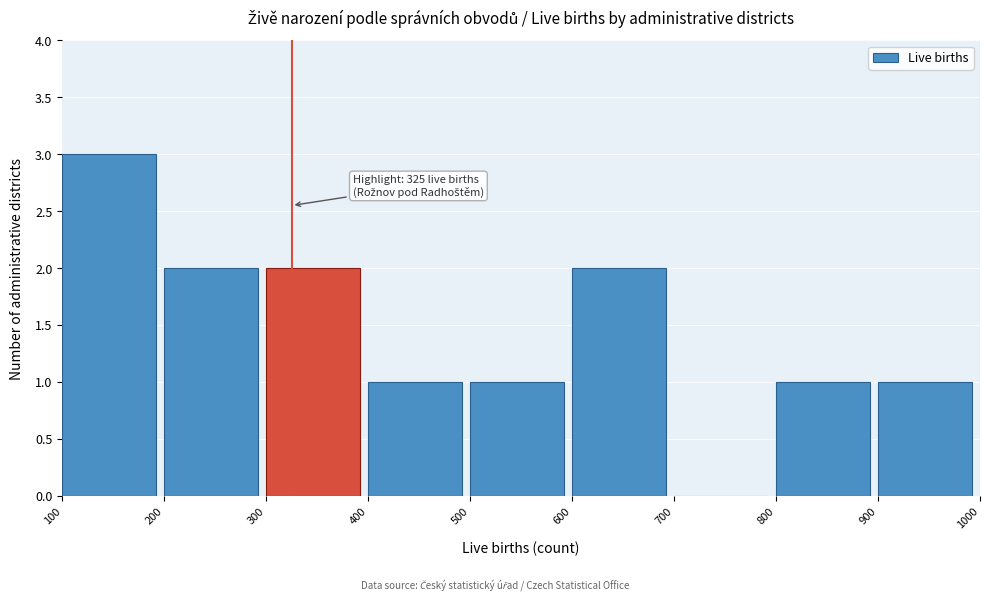

Which range on the x-axis has the tallest bar?

100 to 200